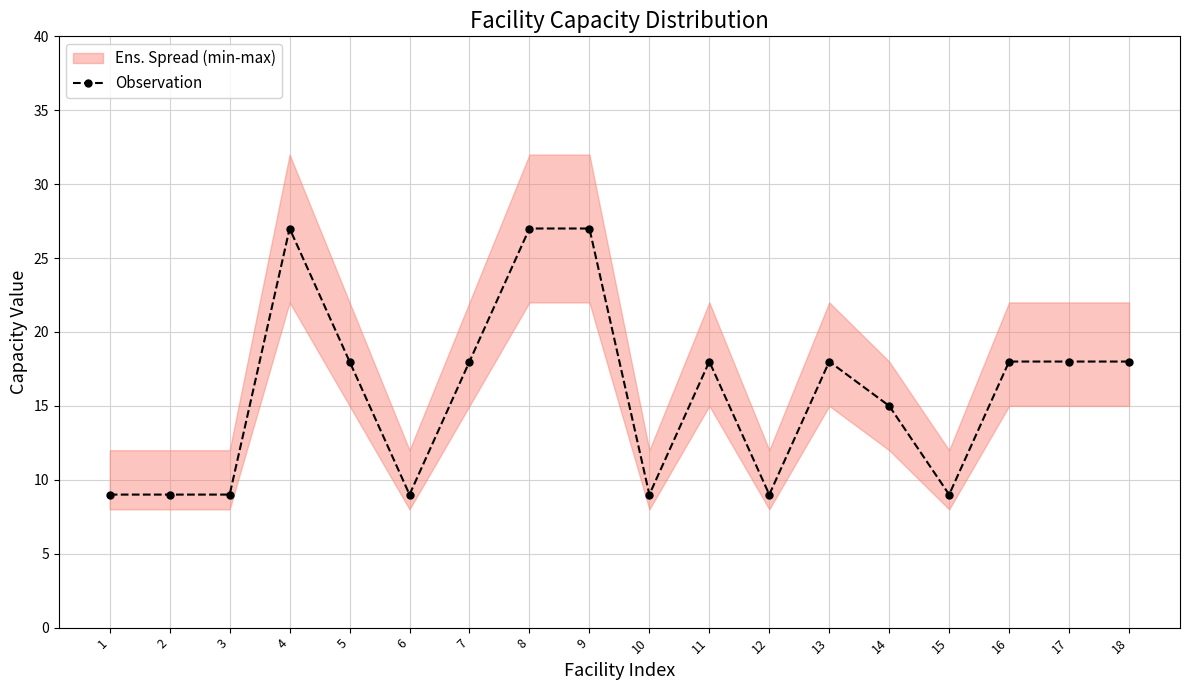

How many points are higher than both their immediate neighbors (excluding endpoints)?

3